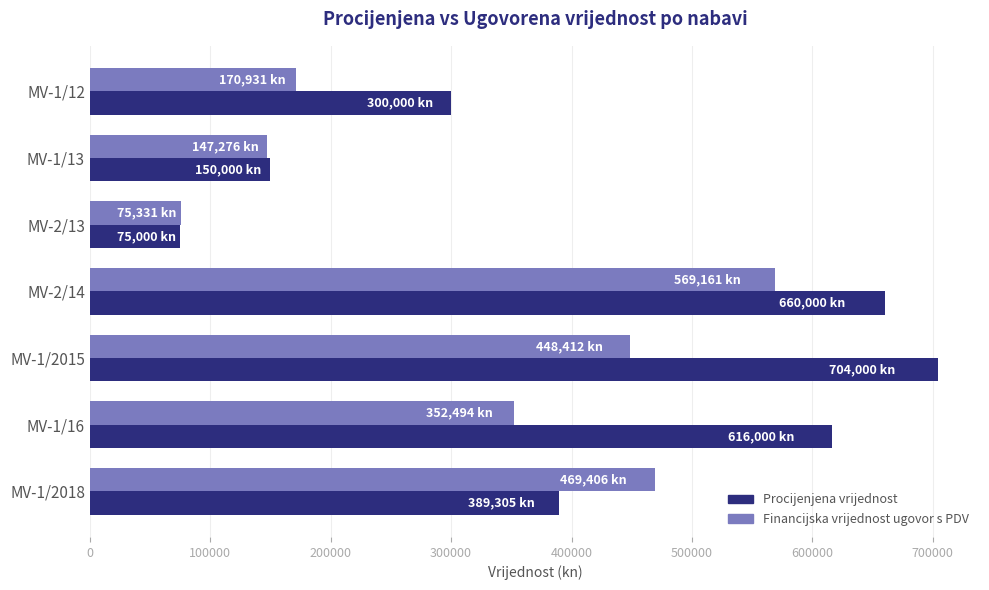

At which label does Procijenjena vrijednost reach its peak?

MV-1/2015